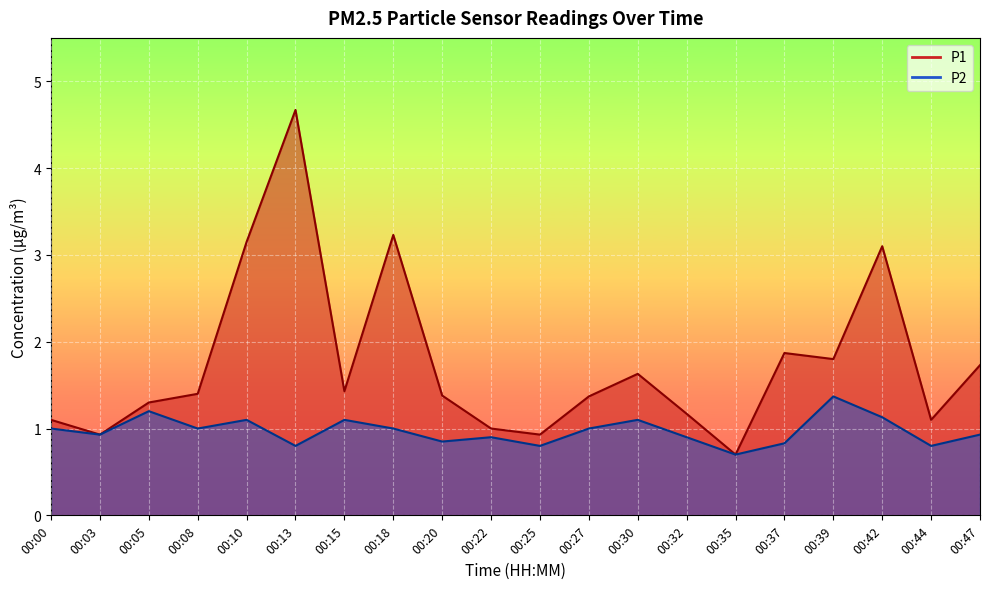

At how many categories does at least one series exceed 2?

4